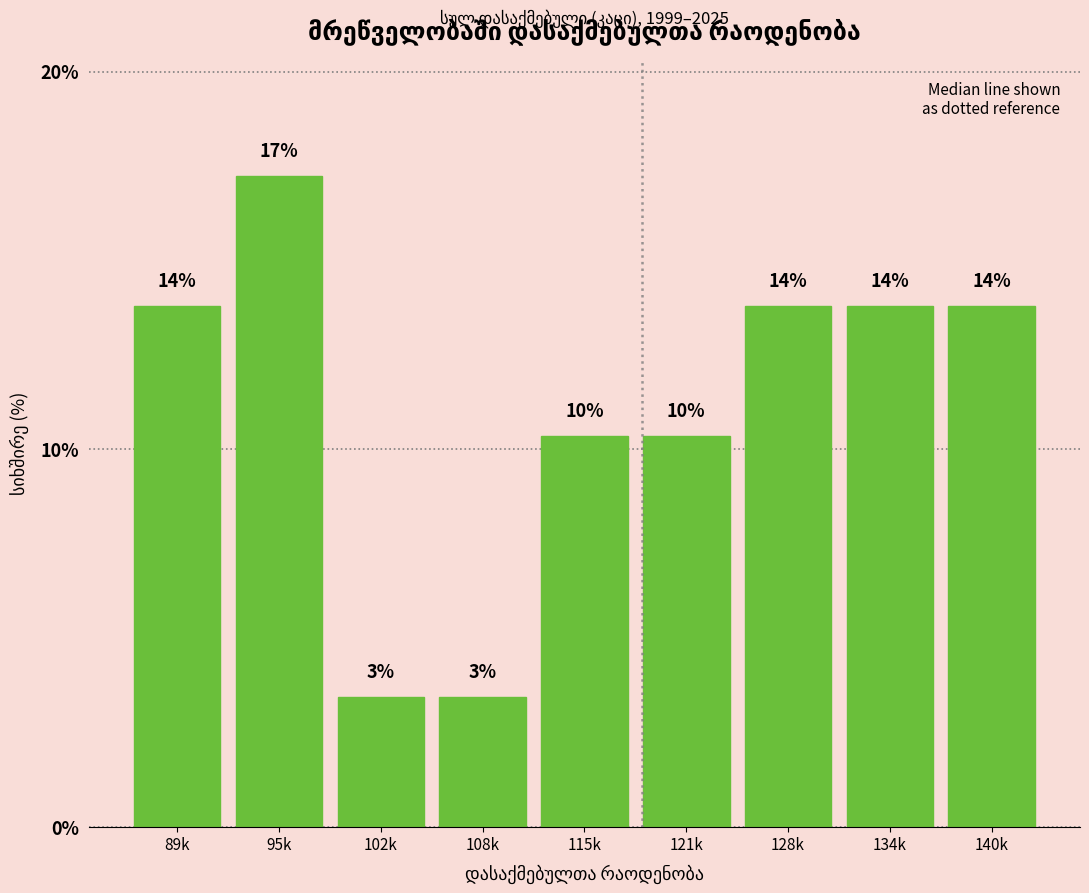

Are the bars horizontal?

No